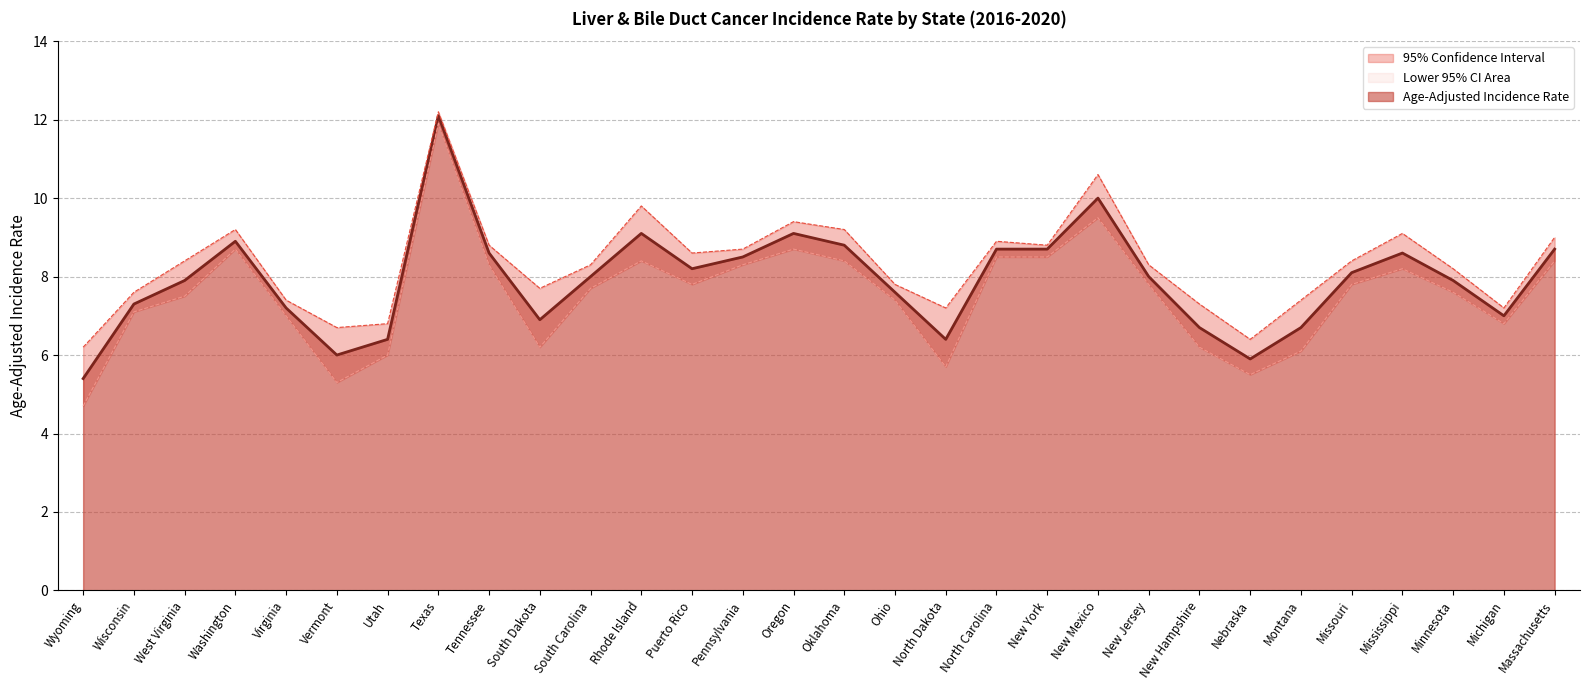

Which has a higher value, South Dakota or Virginia?

Virginia